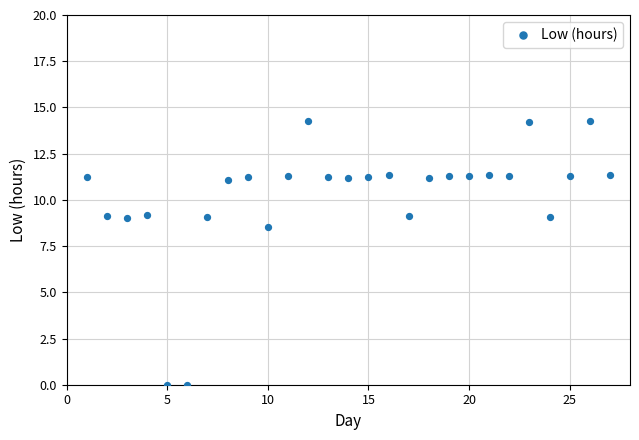

What Y value in the scatter plot is closest to 7?

8.6